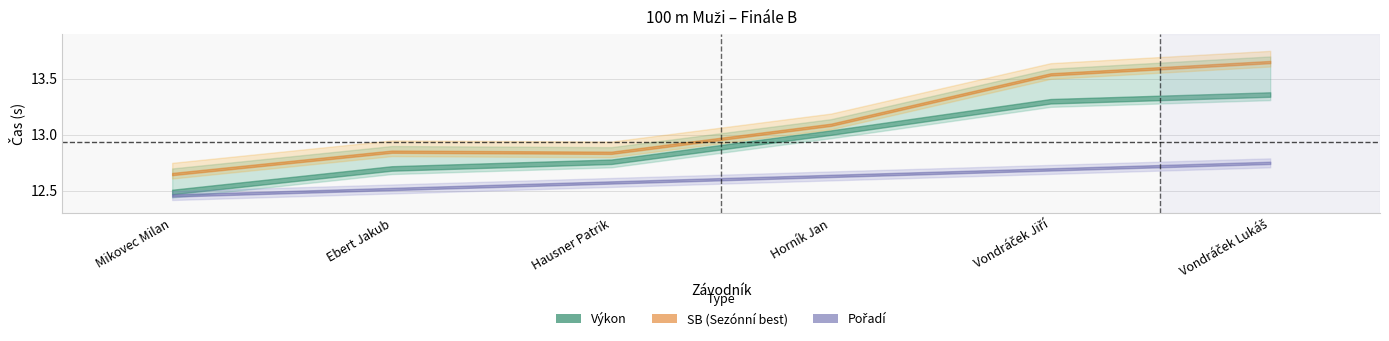

True or false: Výkon and SB cross at least once.

False